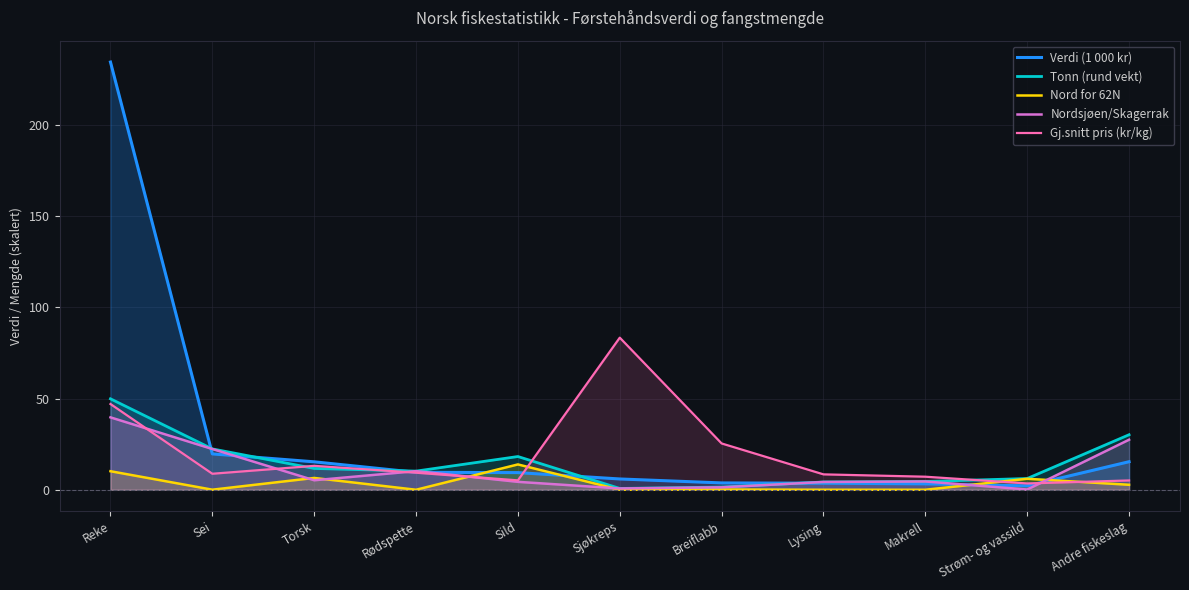

What position from the left is Lysing?

8